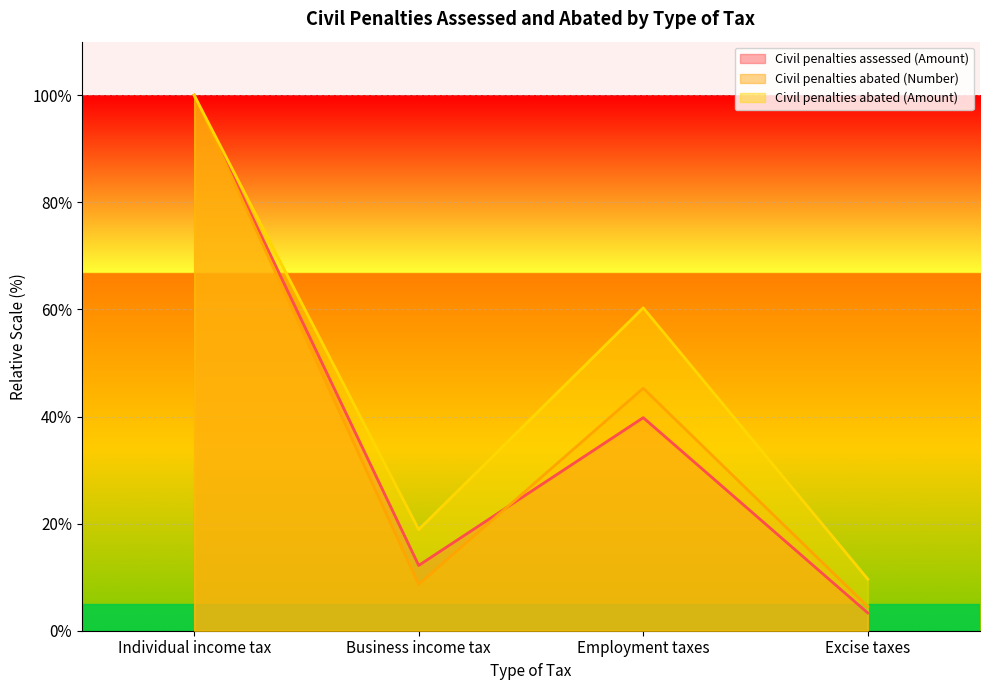

What is the spread (max minus min) of values at Excise taxes?

6.3